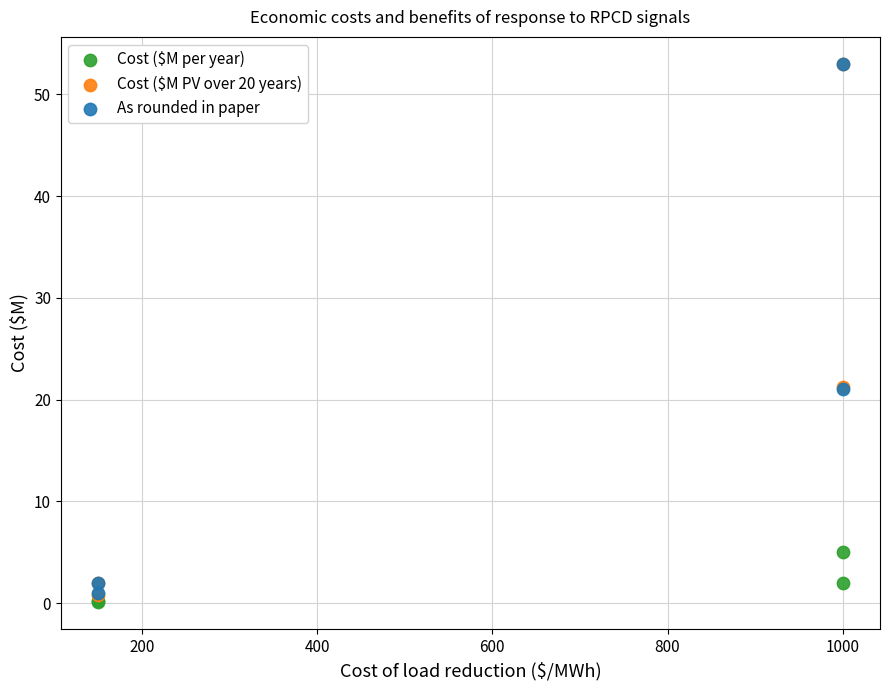

Which series contains the lowest Y value?

Cost ($M per year)